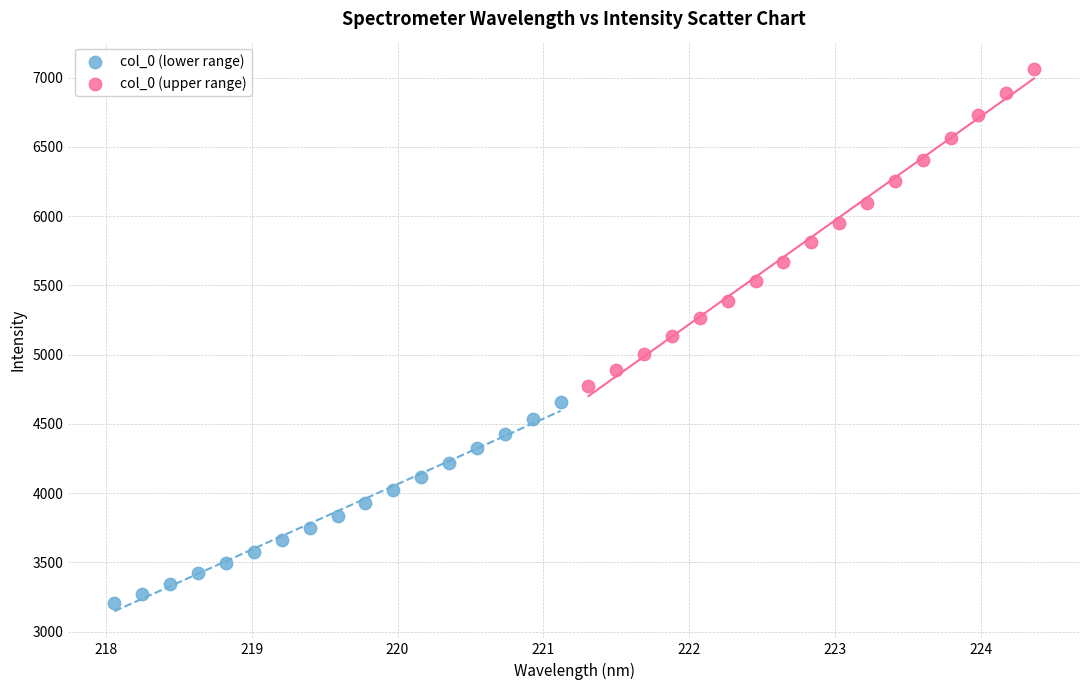

What are all the series names shown in the legend?

col_0 (lower range), col_0 (upper range)